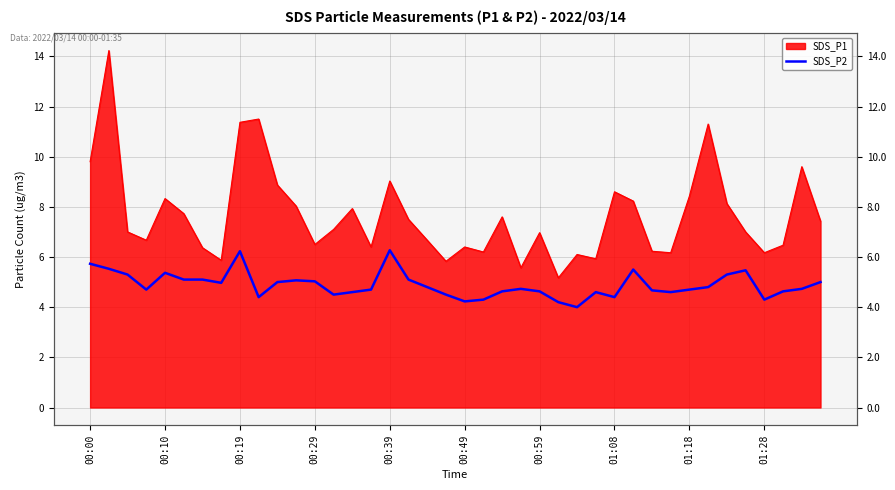

Rank the categories by value from lowest to highest.

26, 25, 20, 21, 36, 01:28, 28, 13, 19, 14, 27, 31, 22, 24, 37, 30, 00:29, 15, 32, 23, 38, 18, 33, 01:08, 10, 39, 12, 11, 00:49, 00:59, 17, 00:19, 34, 00:39, 35, 29, 00:10, 00:00, 01:18, 16